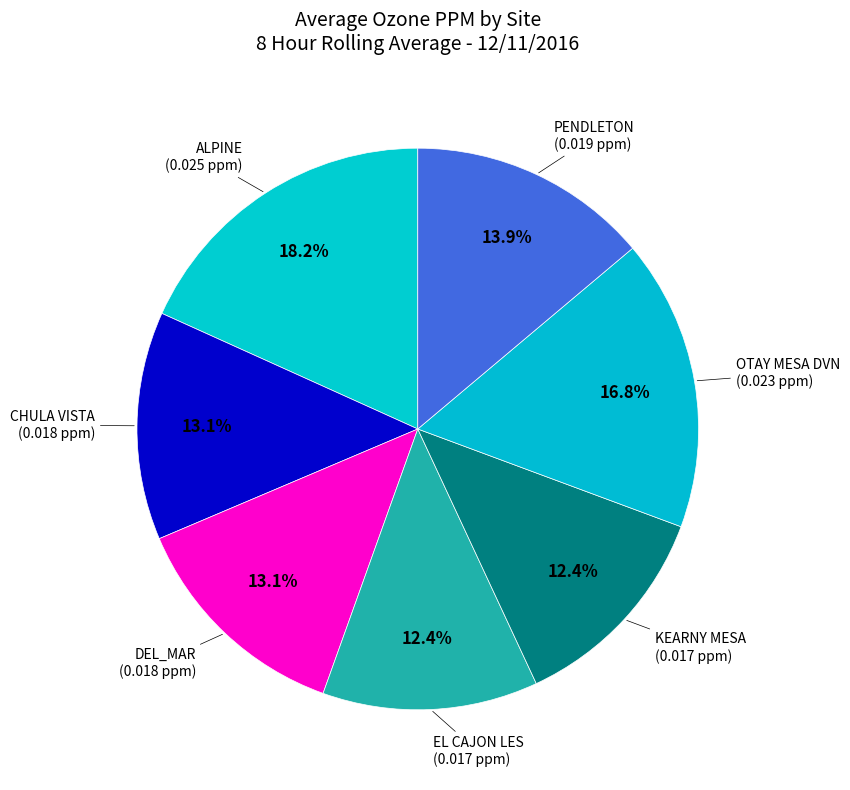

The PENDLETON slice represents 14% of the pie. True or false?

True